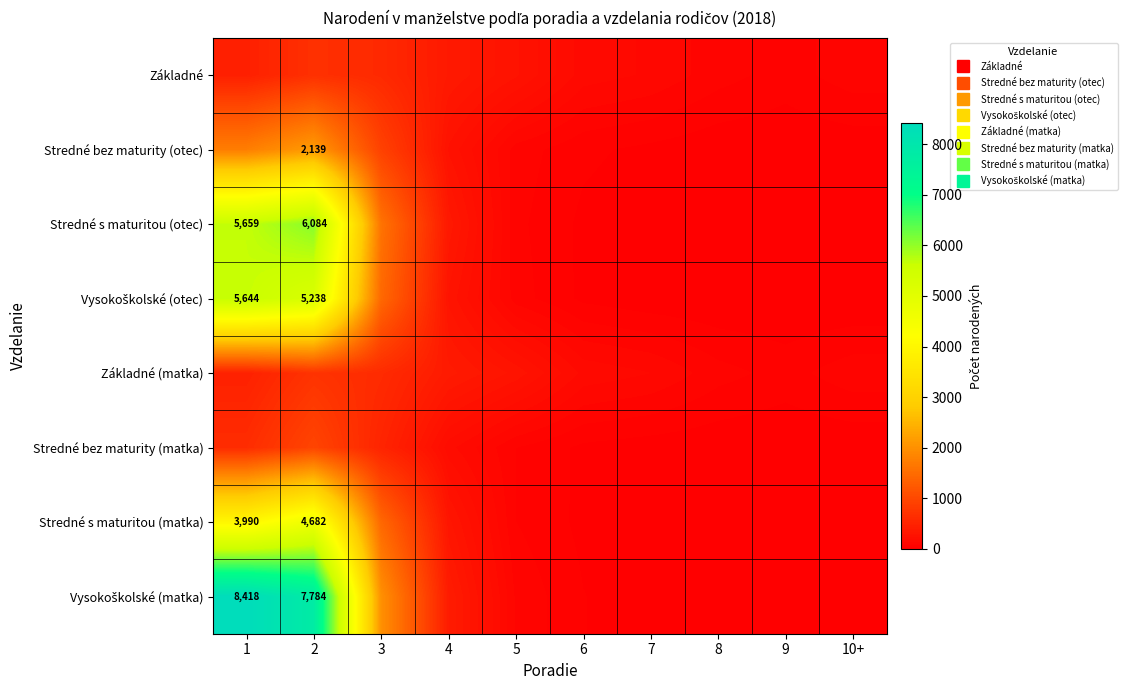

Which series has the largest range (max minus min)?

Vysokoškolské (matka)